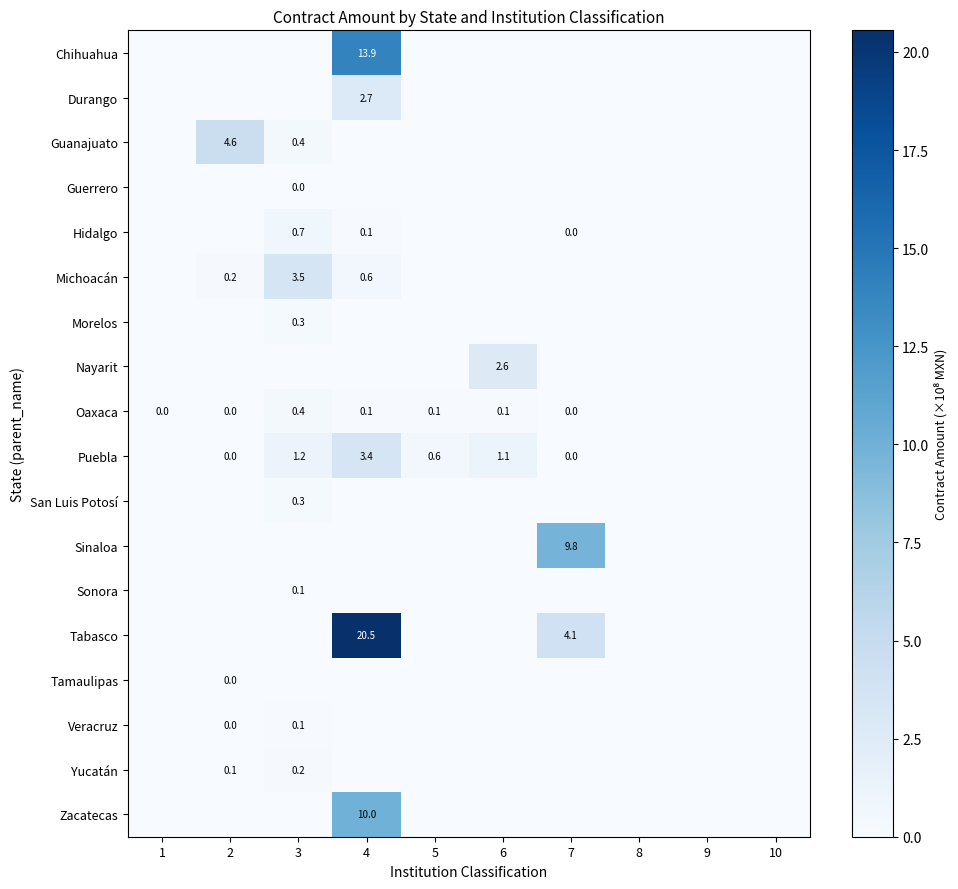

True or false: Puebla has a value of 1.1 at 6.

True